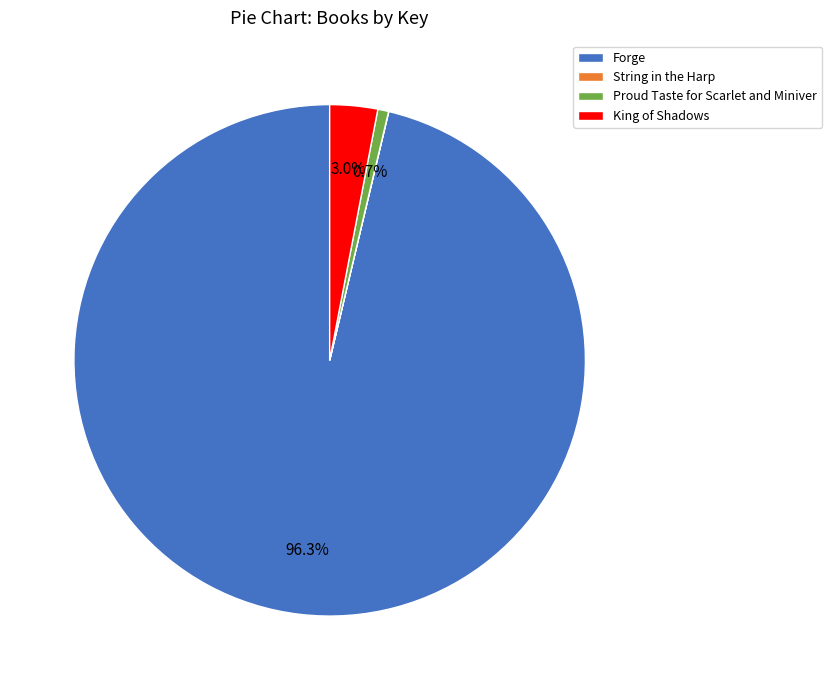

What portion of the pie excludes Forge?

3.7%